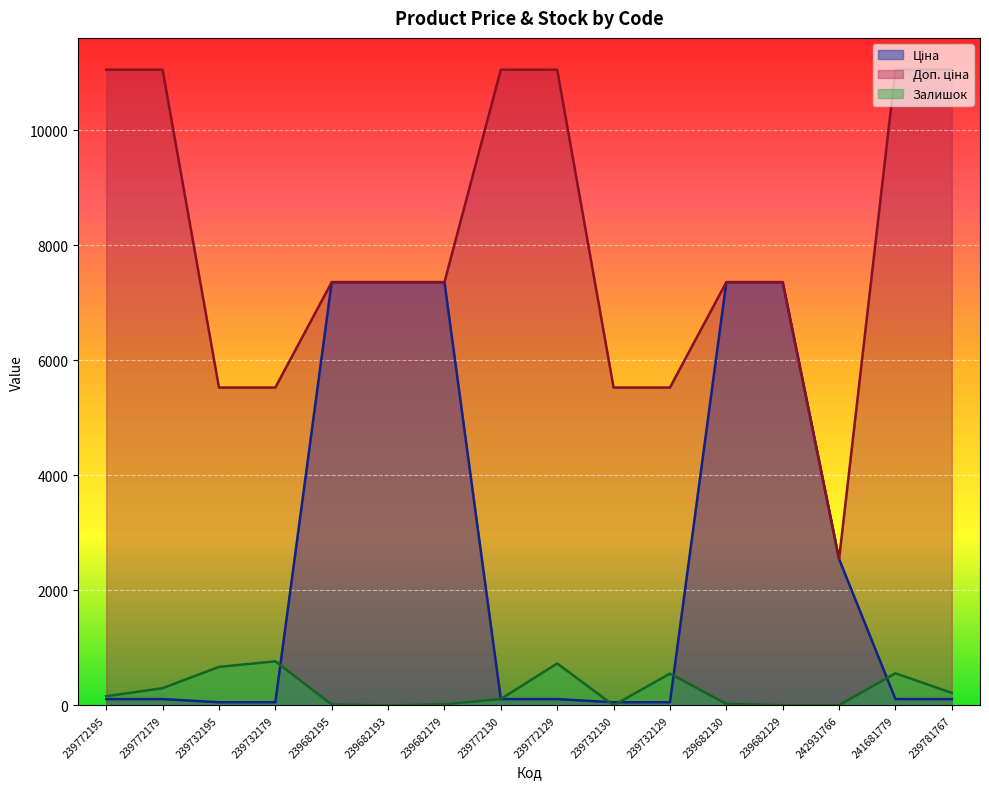

What is the value of the Доп. ціна point at the 1st from the left?

11055.0